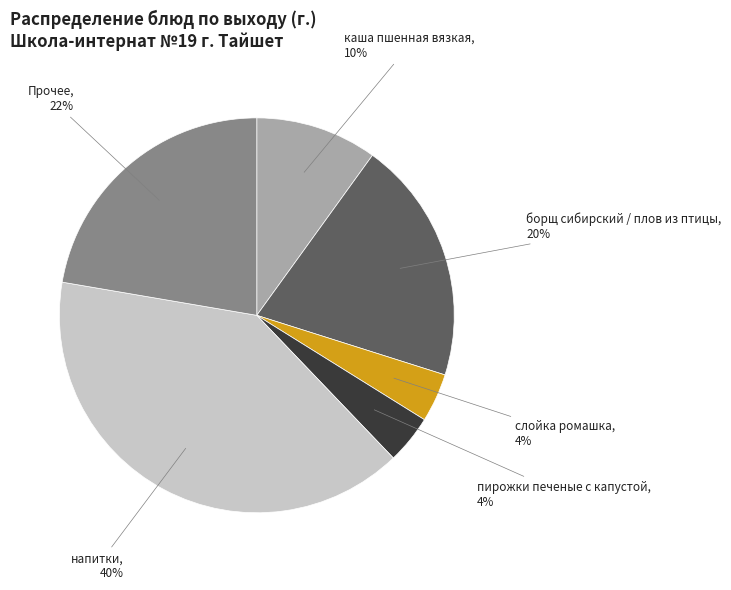

Is the sum of пирожки печеные с капустой and борщ сибирский / плов из птицы greater than half?

No